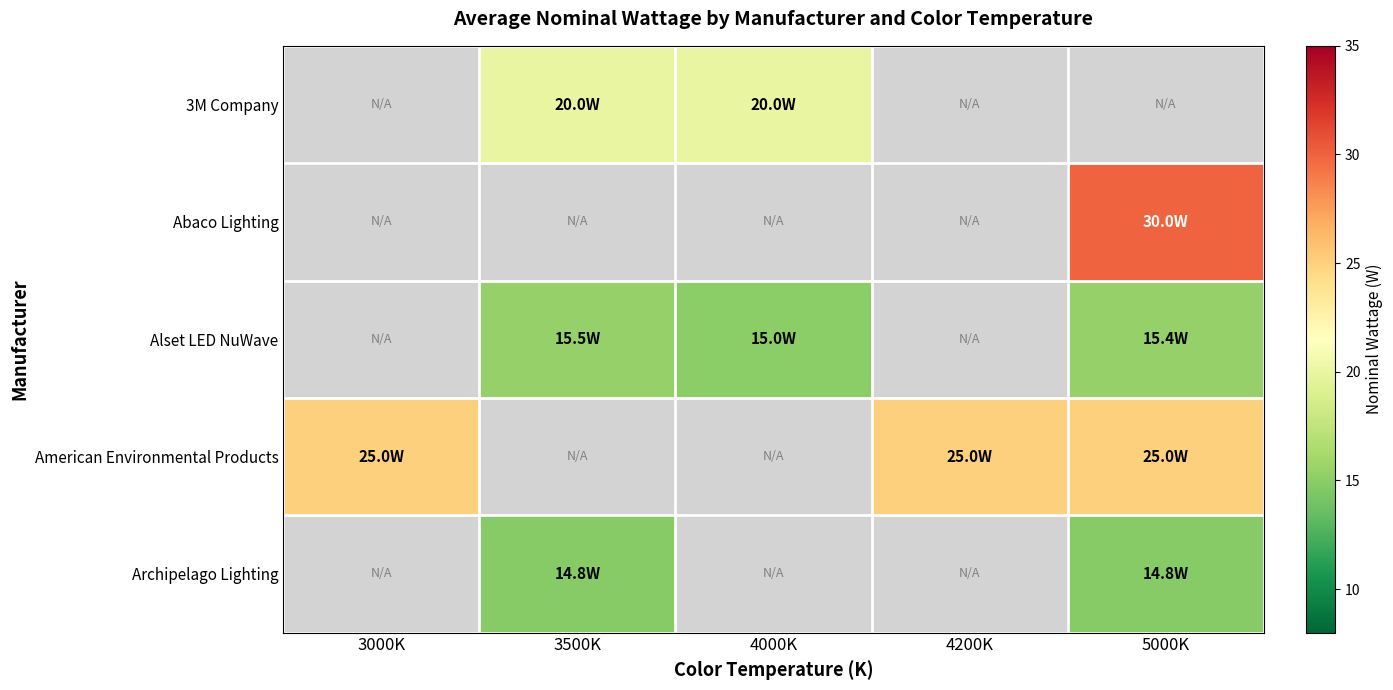

Is the value of Alset LED NuWave at 4000K greater than the value of Archipelago Lighting at 3000K?

No